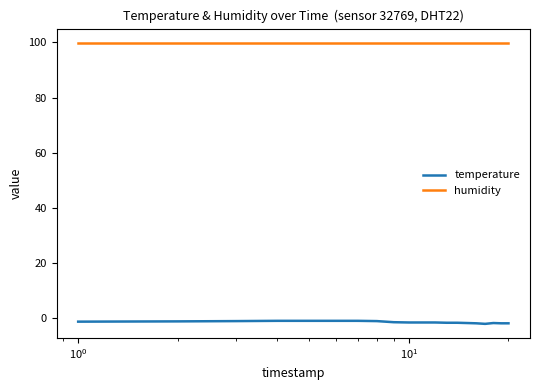

List the series in order of their peak value, lowest first.

temperature, humidity